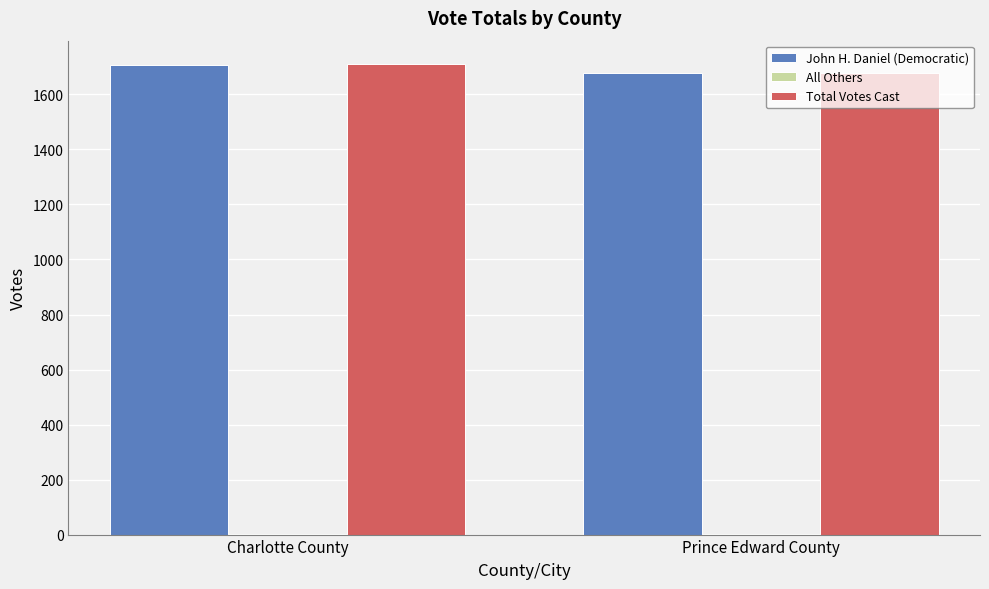

How many groups of bars are there?

2